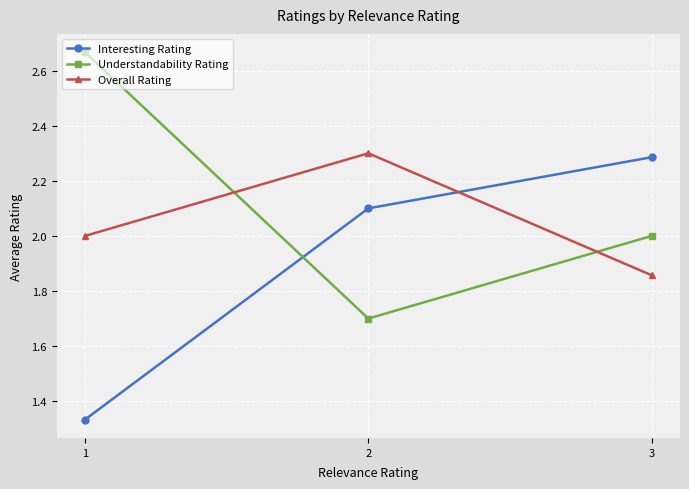

At which category does the chart reach its minimum across all series?

1